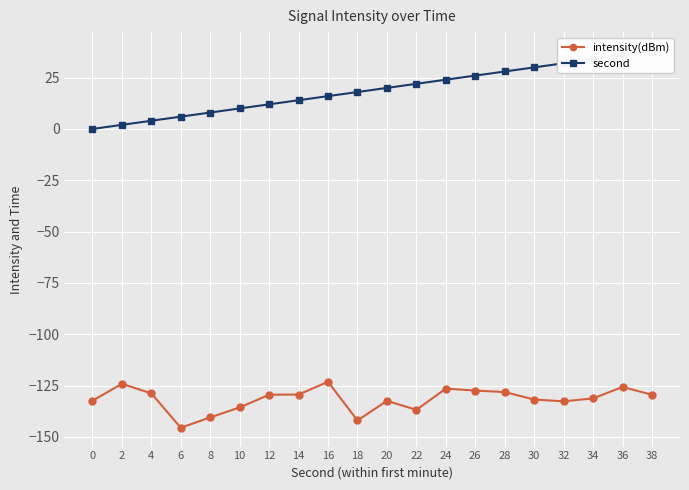

Which series changed the most between 6 and 22?

second